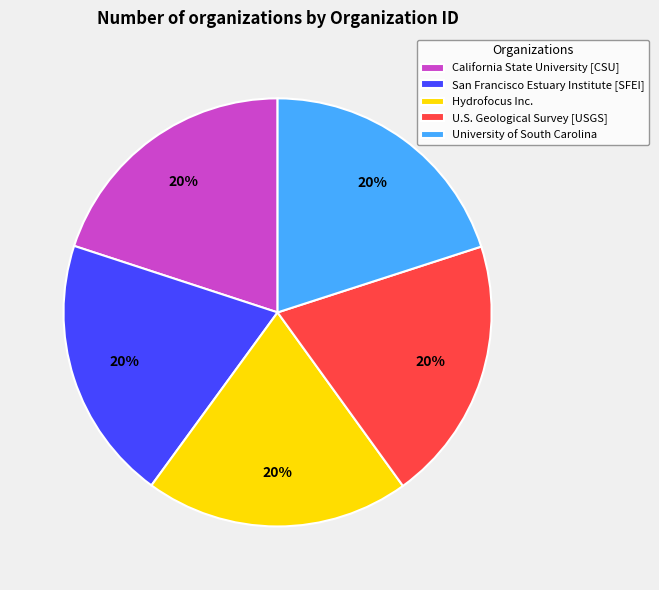

To the nearest percent, what is the average slice percentage?

20%